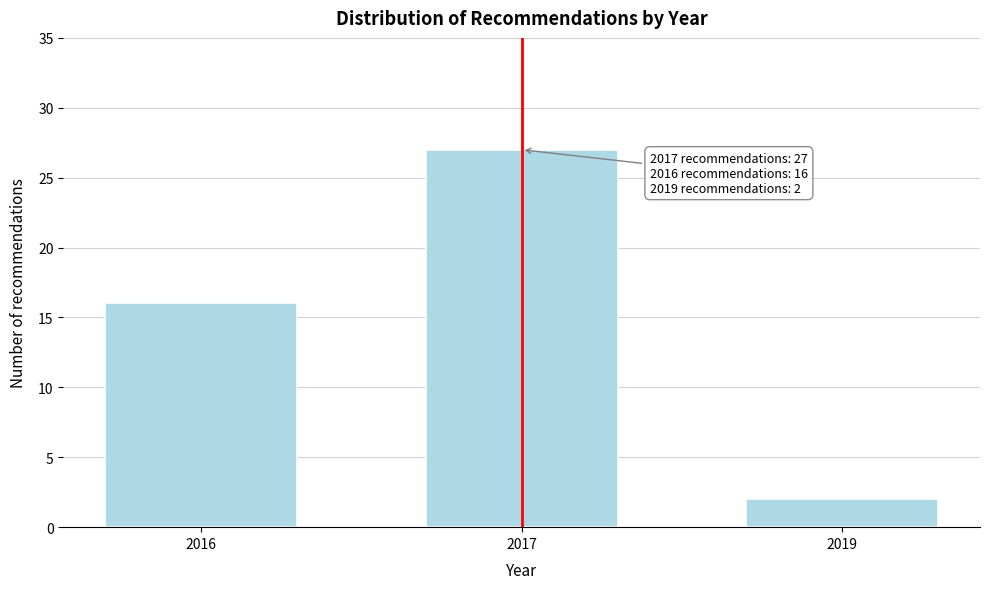

Reading left to right, extract all data points from this chart.

2016=16	2017=27	2019=2